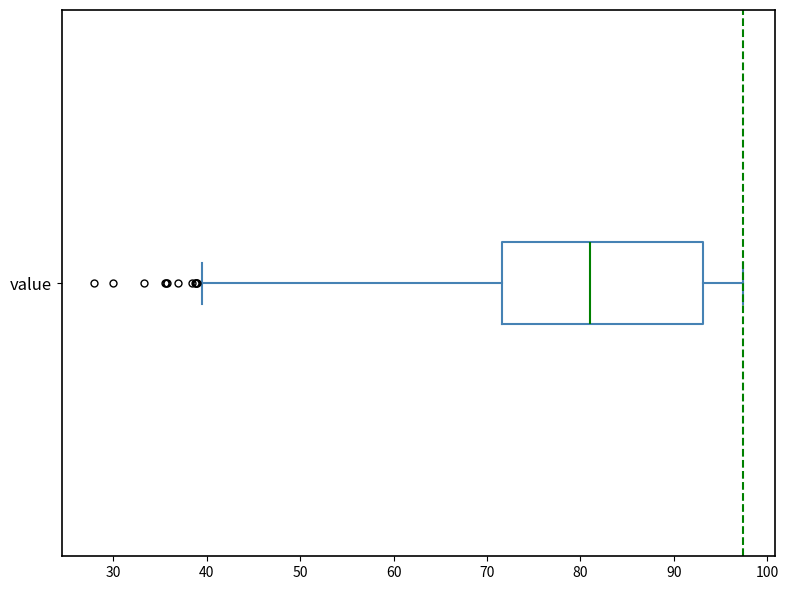

Read this box plot against the x-axis: the position of the median line, the range covered by the box, and the ends of both whiskers. The values are not printed on the chart, so give them approximately, as read against the axis.

median 81, box 72 to 93, whiskers 39 to 97